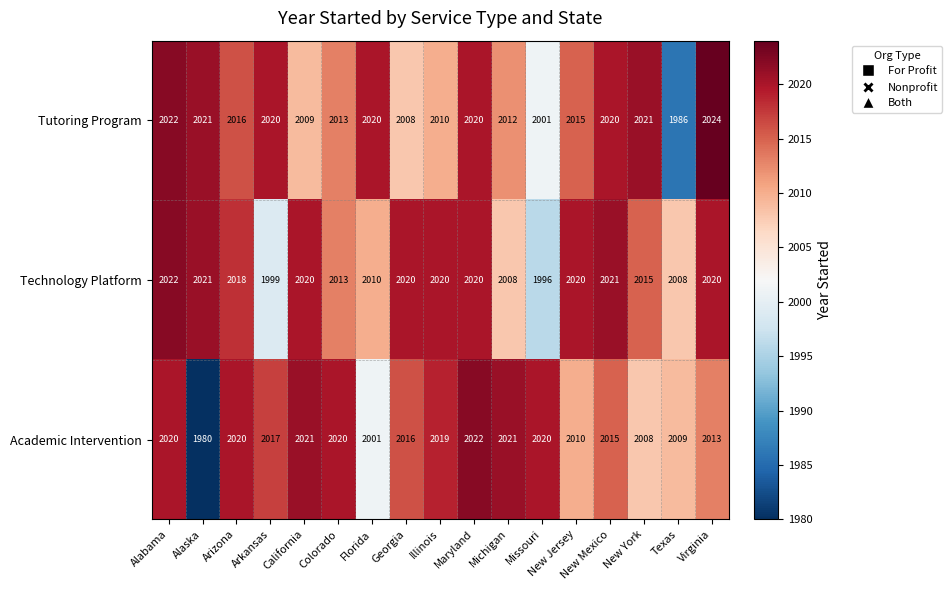

Which category has the highest value across all series?

Virginia